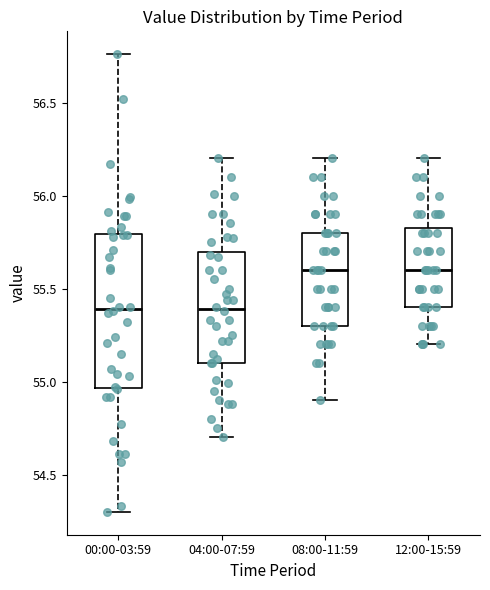

Reading left to right, read every box against the y-axis: the position of its median line, the range the box covers, and the ends of its whiskers. The values are not printed on the chart, so give them approximately, as read against the axis.

00:00-03:59: median 55.40, box 54.95 to 55.80, whiskers 54.30 to 56.75
04:00-07:59: median 55.40, box 55.10 to 55.70, whiskers 54.70 to 56.20
08:00-11:59: median 55.60, box 55.30 to 55.80, whiskers 54.90 to 56.20
12:00-15:59: median 55.60, box 55.40 to 55.85, whiskers 55.20 to 56.20